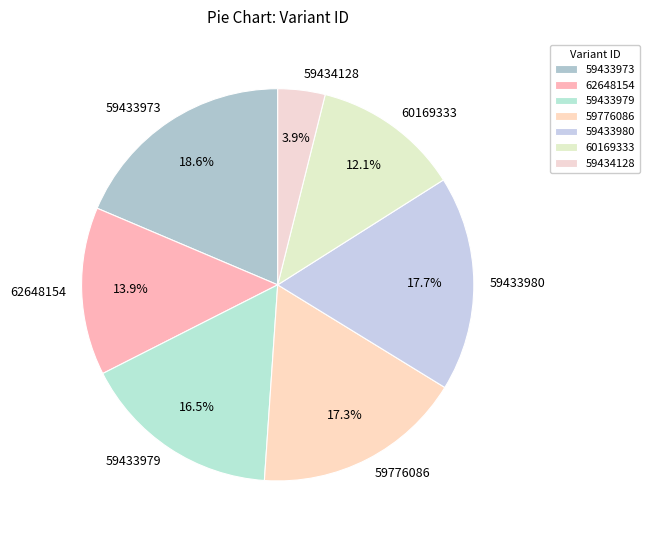

Combined, do 59776086 and 62648154 account for over 50%?

No